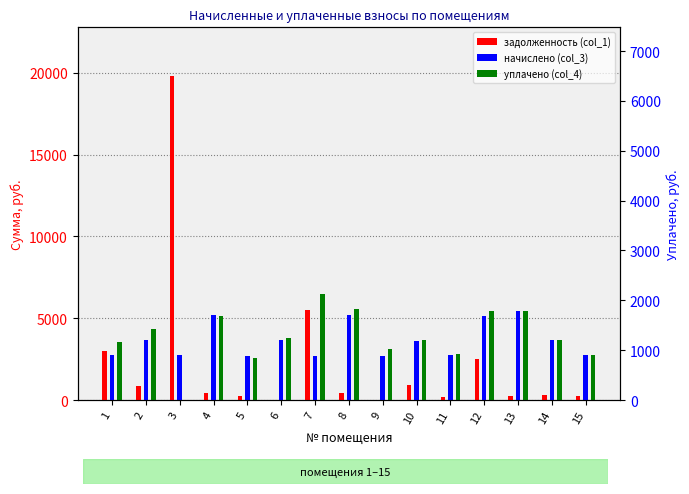

What is the total value across all series at 11?

5776.1